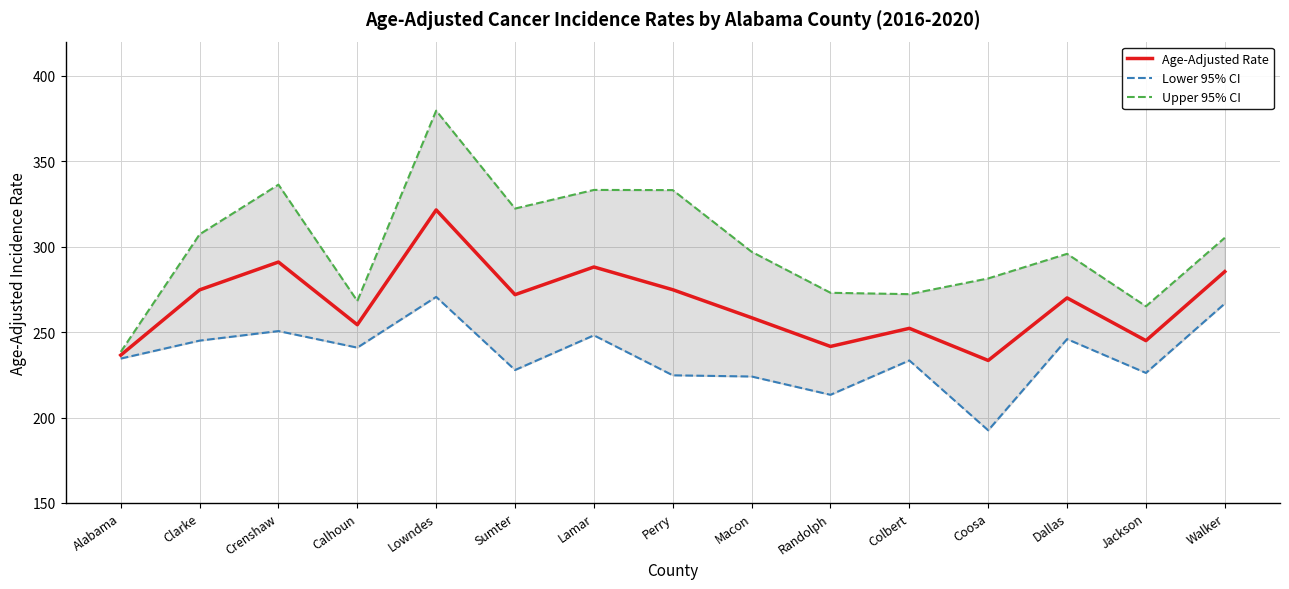

Between Jackson and Crenshaw, which is larger?

Crenshaw